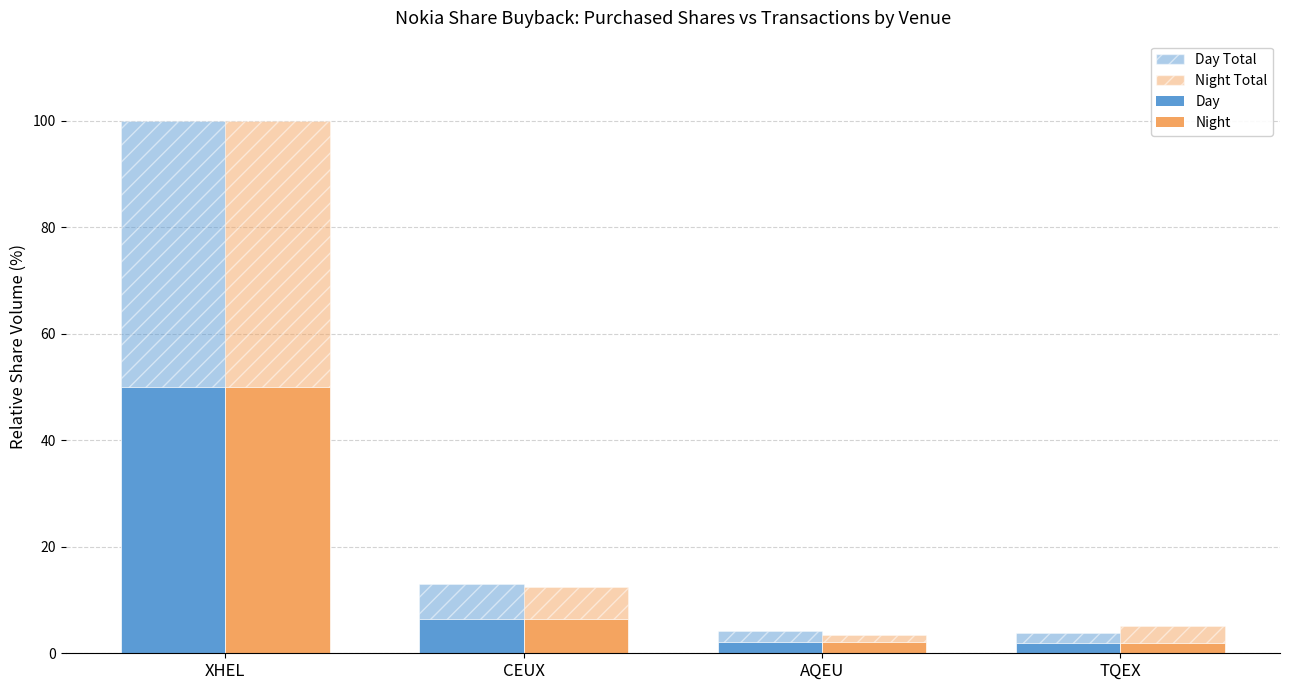

Rank the categories by Day value from highest to lowest.

XHEL, CEUX, AQEU, TQEX